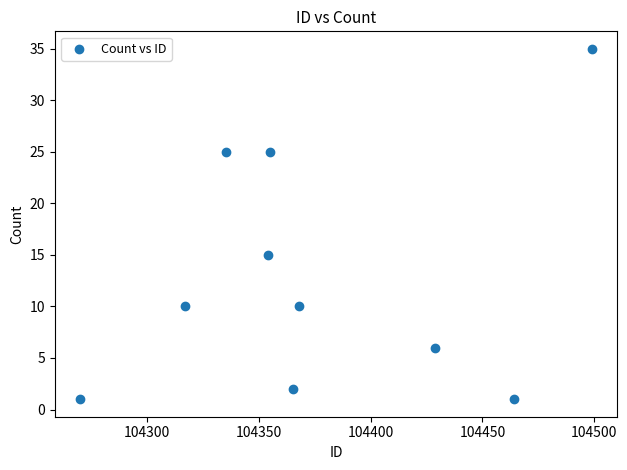

What is the average Y value?

13